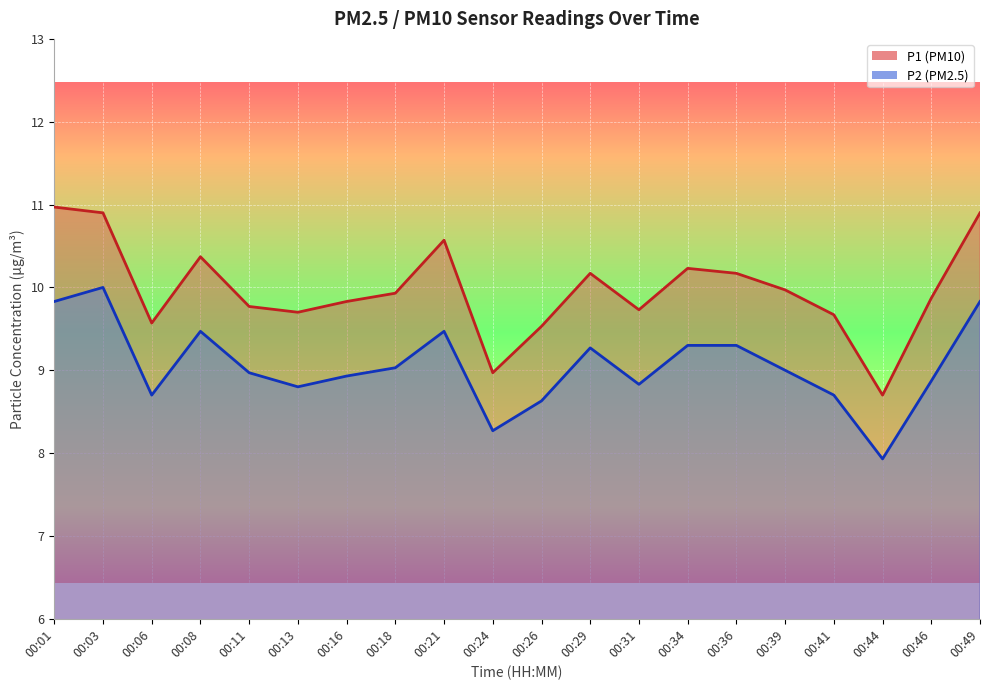

The value of P2 at 00:41 is 15.5. True or false?

False